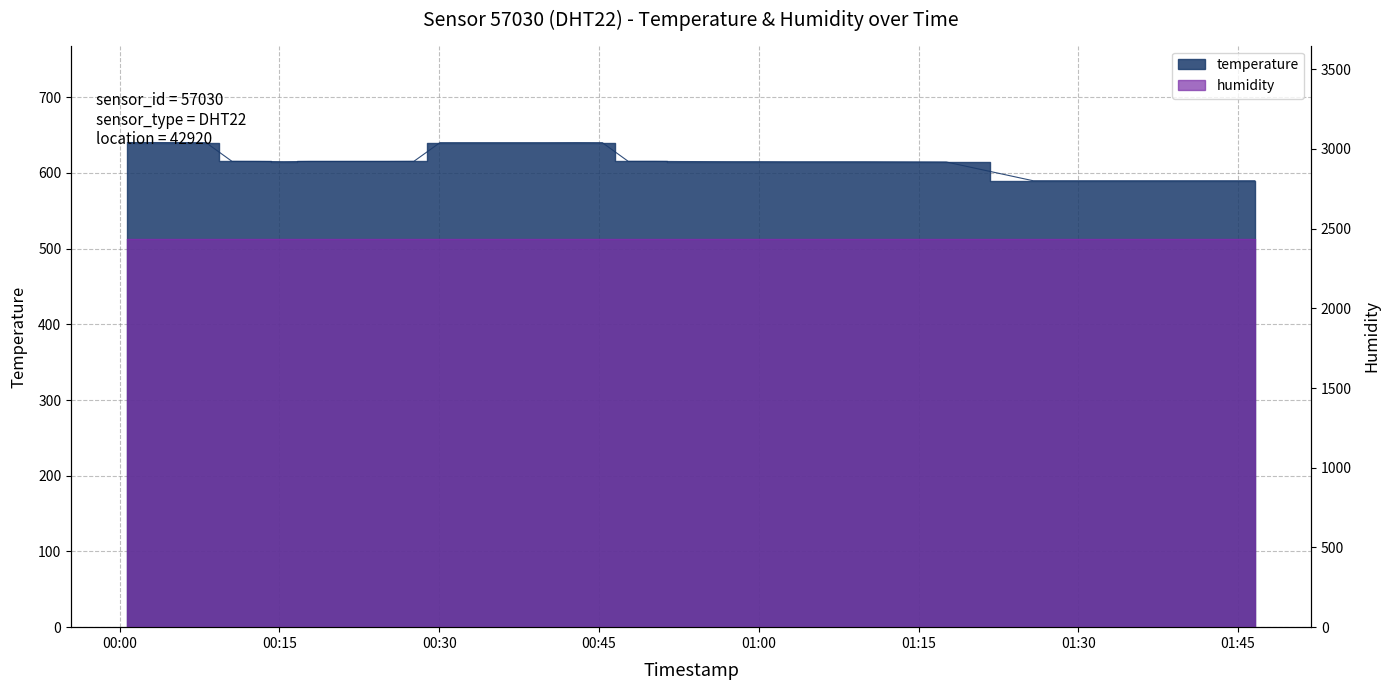

What is the value of the 31st point from the left?

614.6